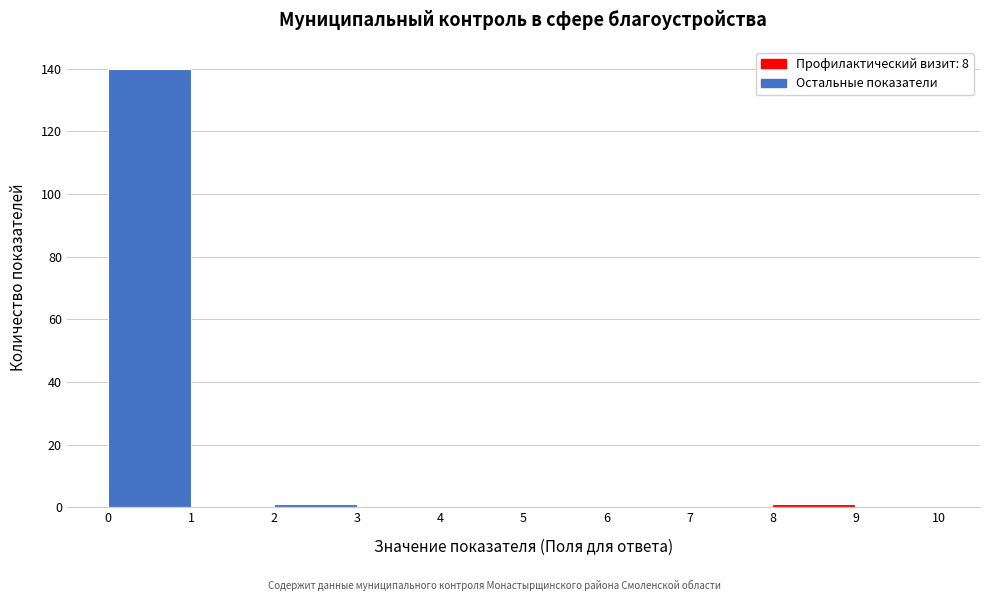

What is the height of the bar covering 0 to 1 on the x-axis? The values are not printed on the chart, so give them approximately, as read against the axis.

140